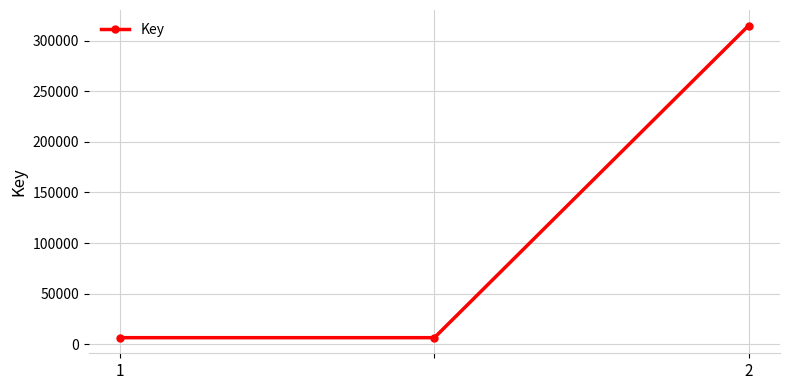

Reading left to right, extract all data points from this chart.

6416	6416	314907